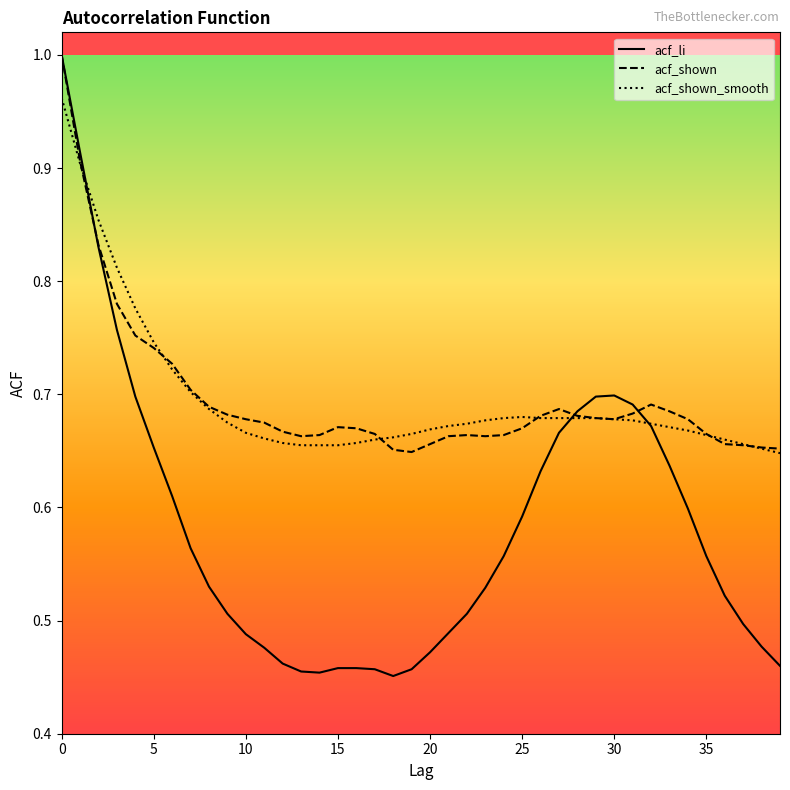

Which series has the widest spread of values?

acf_li